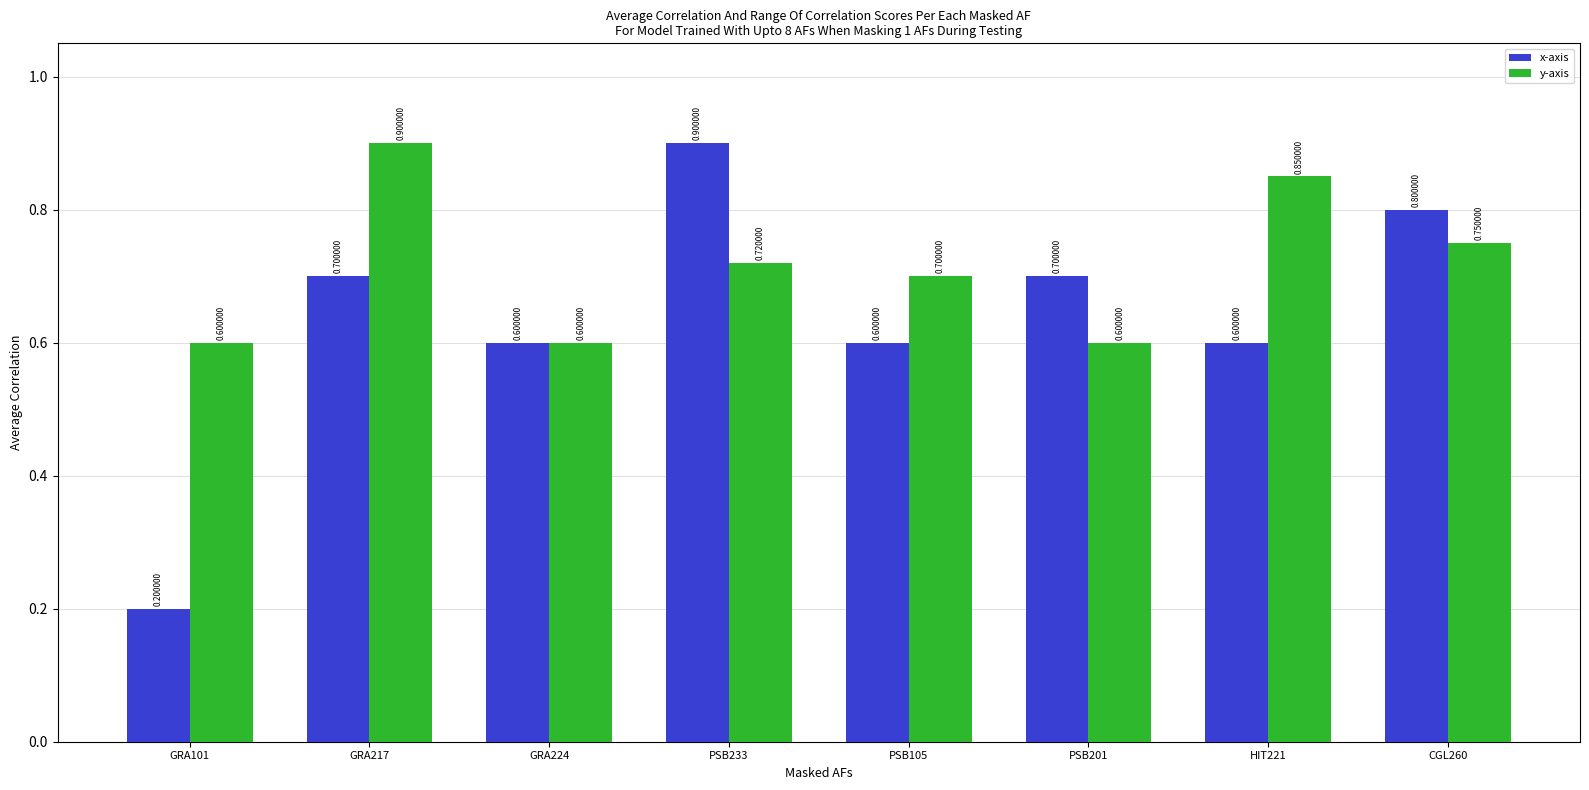

Between GRA217 and PSB233, which series saw the biggest shift?

x-axis